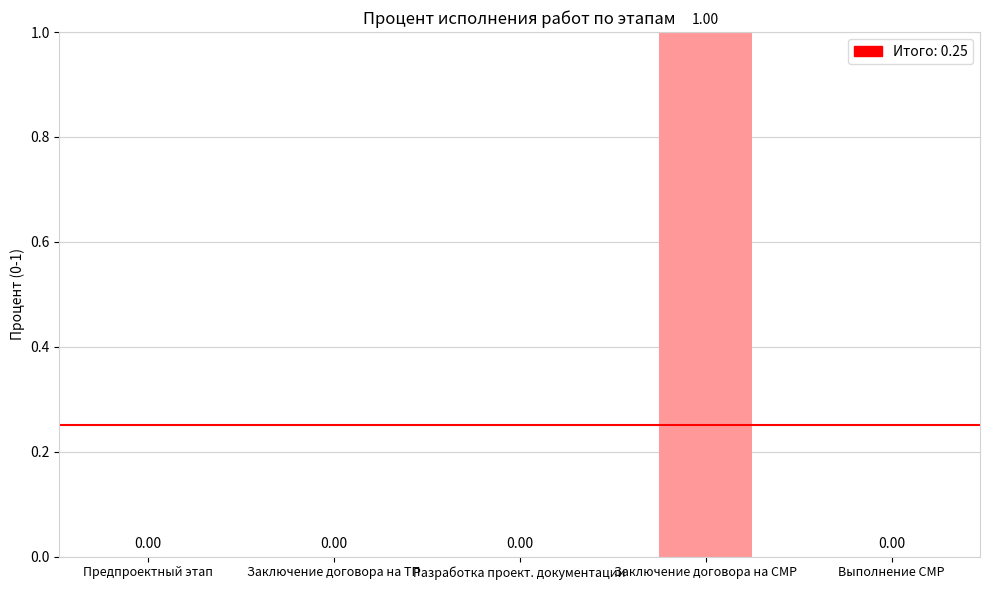

Which has a higher value, Заключение договора на СМР or Выполнение СМР?

Заключение договора на СМР